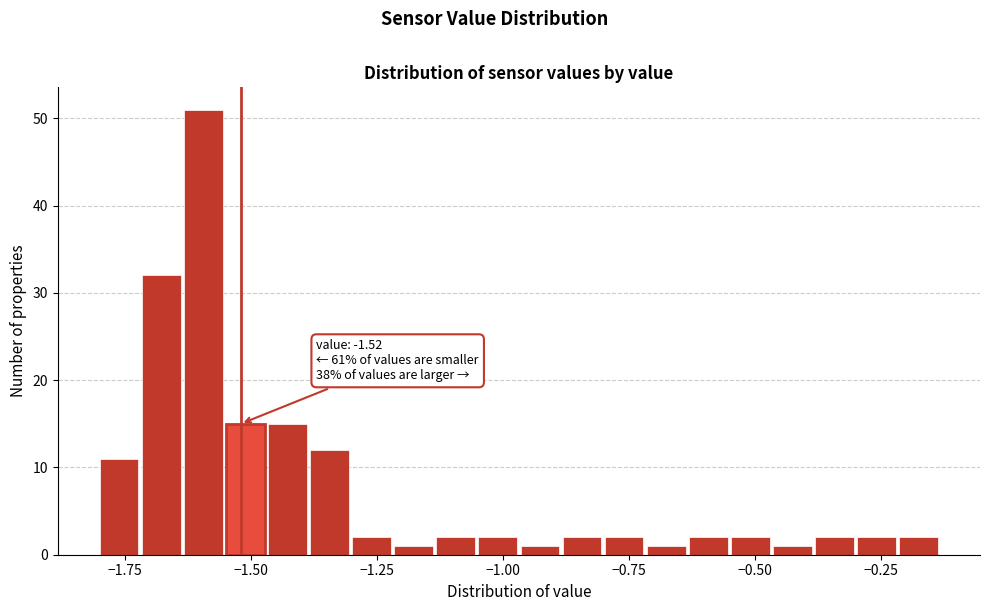

Around what value on the x-axis is the tallest bar? Give the approximate position of its centre, as read against the axis.

-1.60